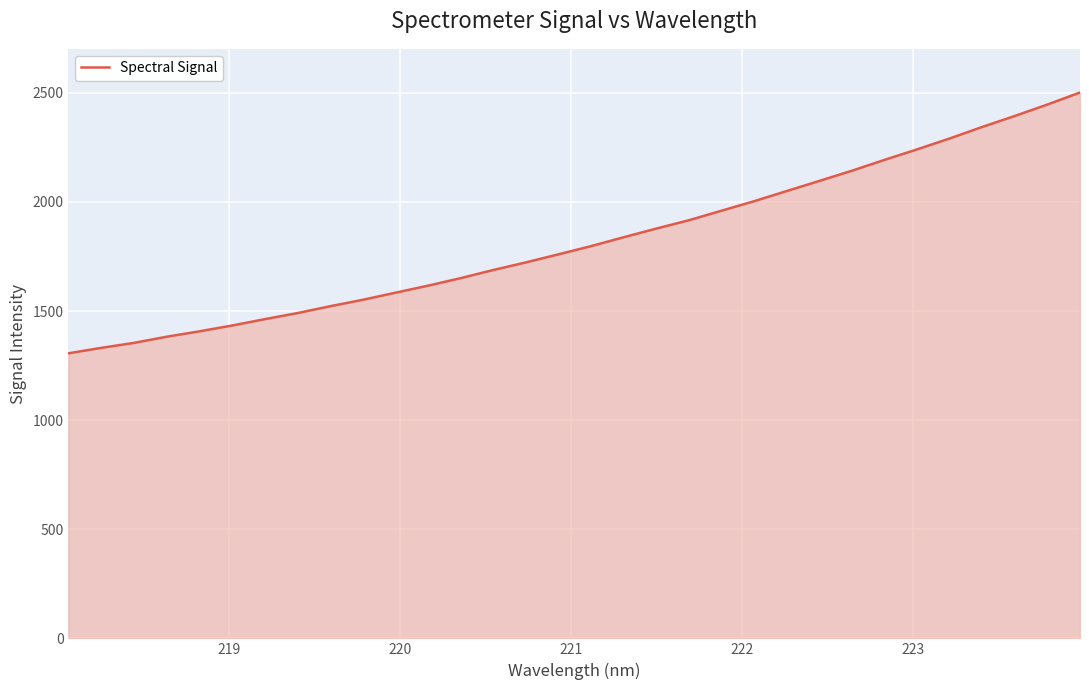

What is the difference between the maximum and minimum values?

1195.2